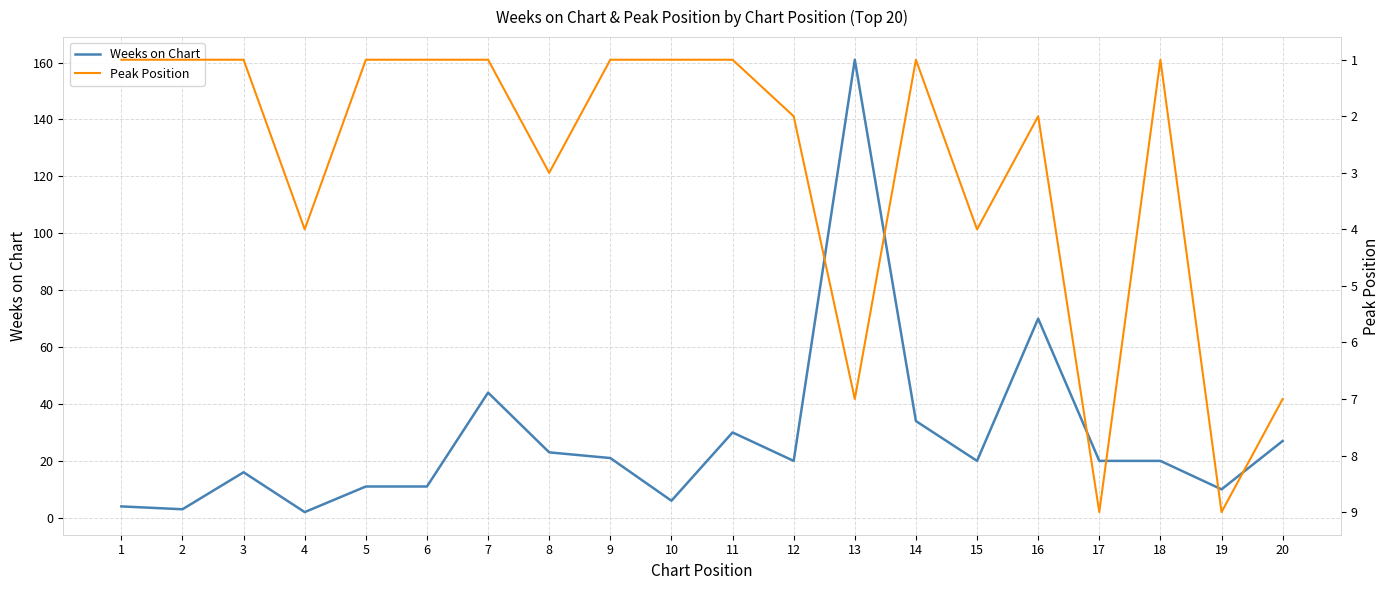

Which category has the highest value in the Peak Position series?

17